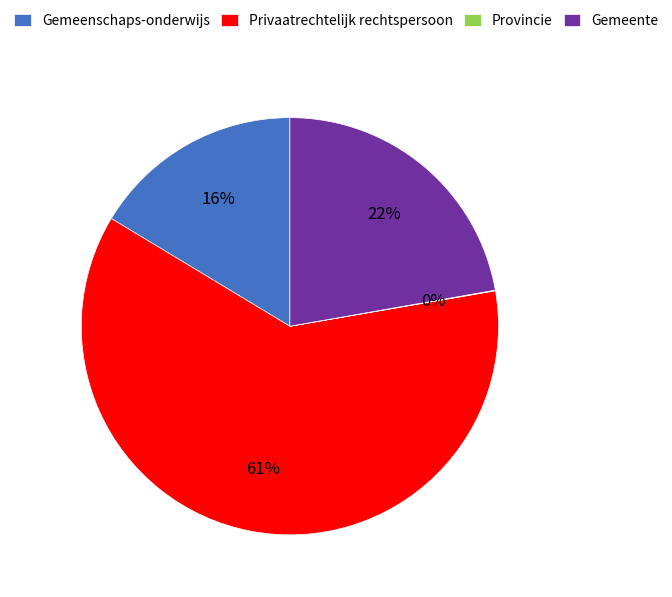

To the nearest percent, what portion does Gemeenschaps-onderwijs represent?

16%